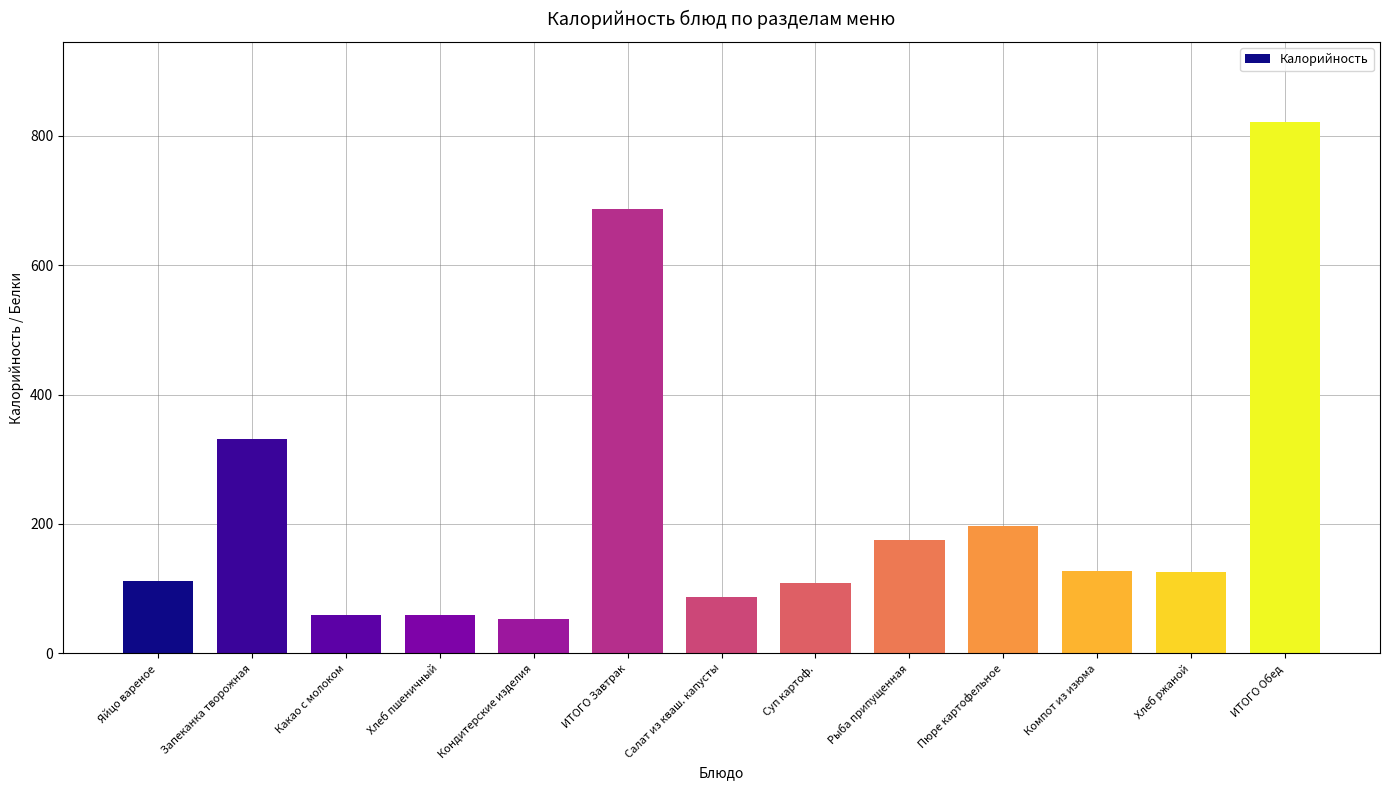

How many values are below 126?

6